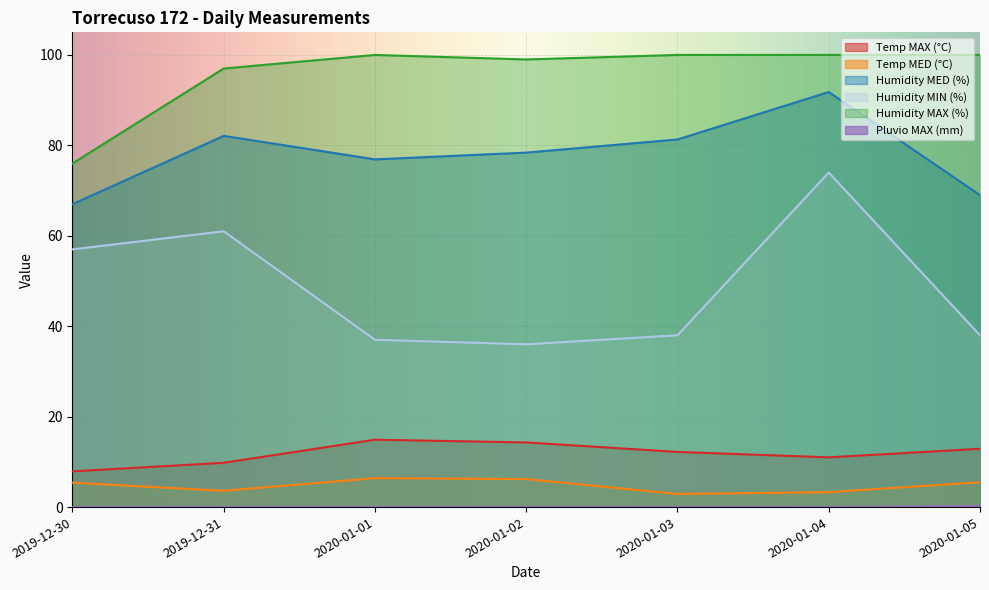

Which series has the largest total across all categories?

Humidity MAX (%)